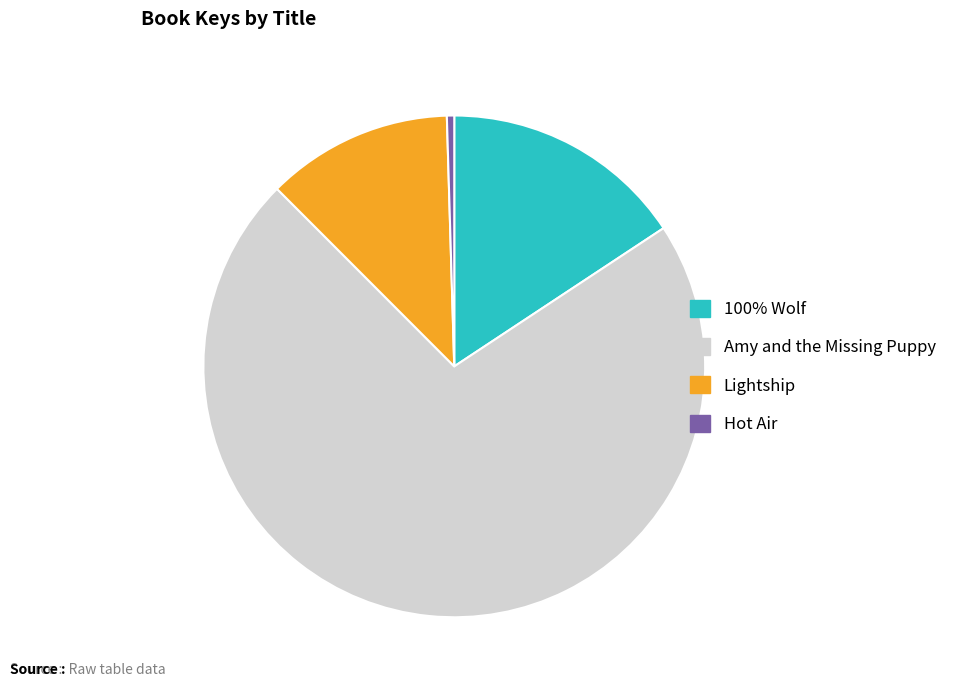

Does Lightship represent more than half of the total?

No